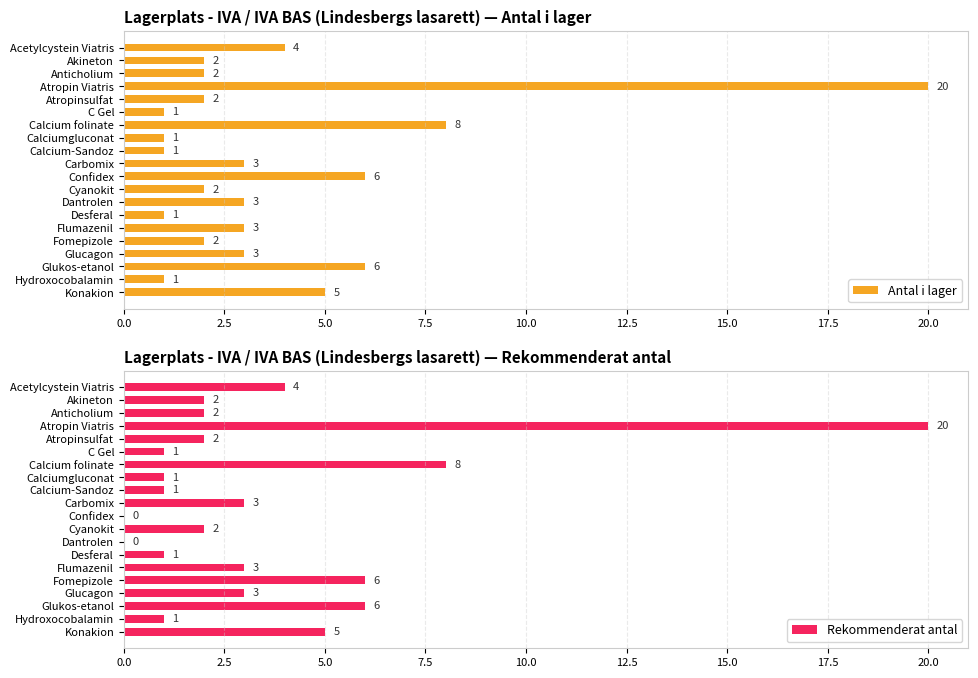

The value of Antal i lager at Atropinsulfat is 2. True or false?

True